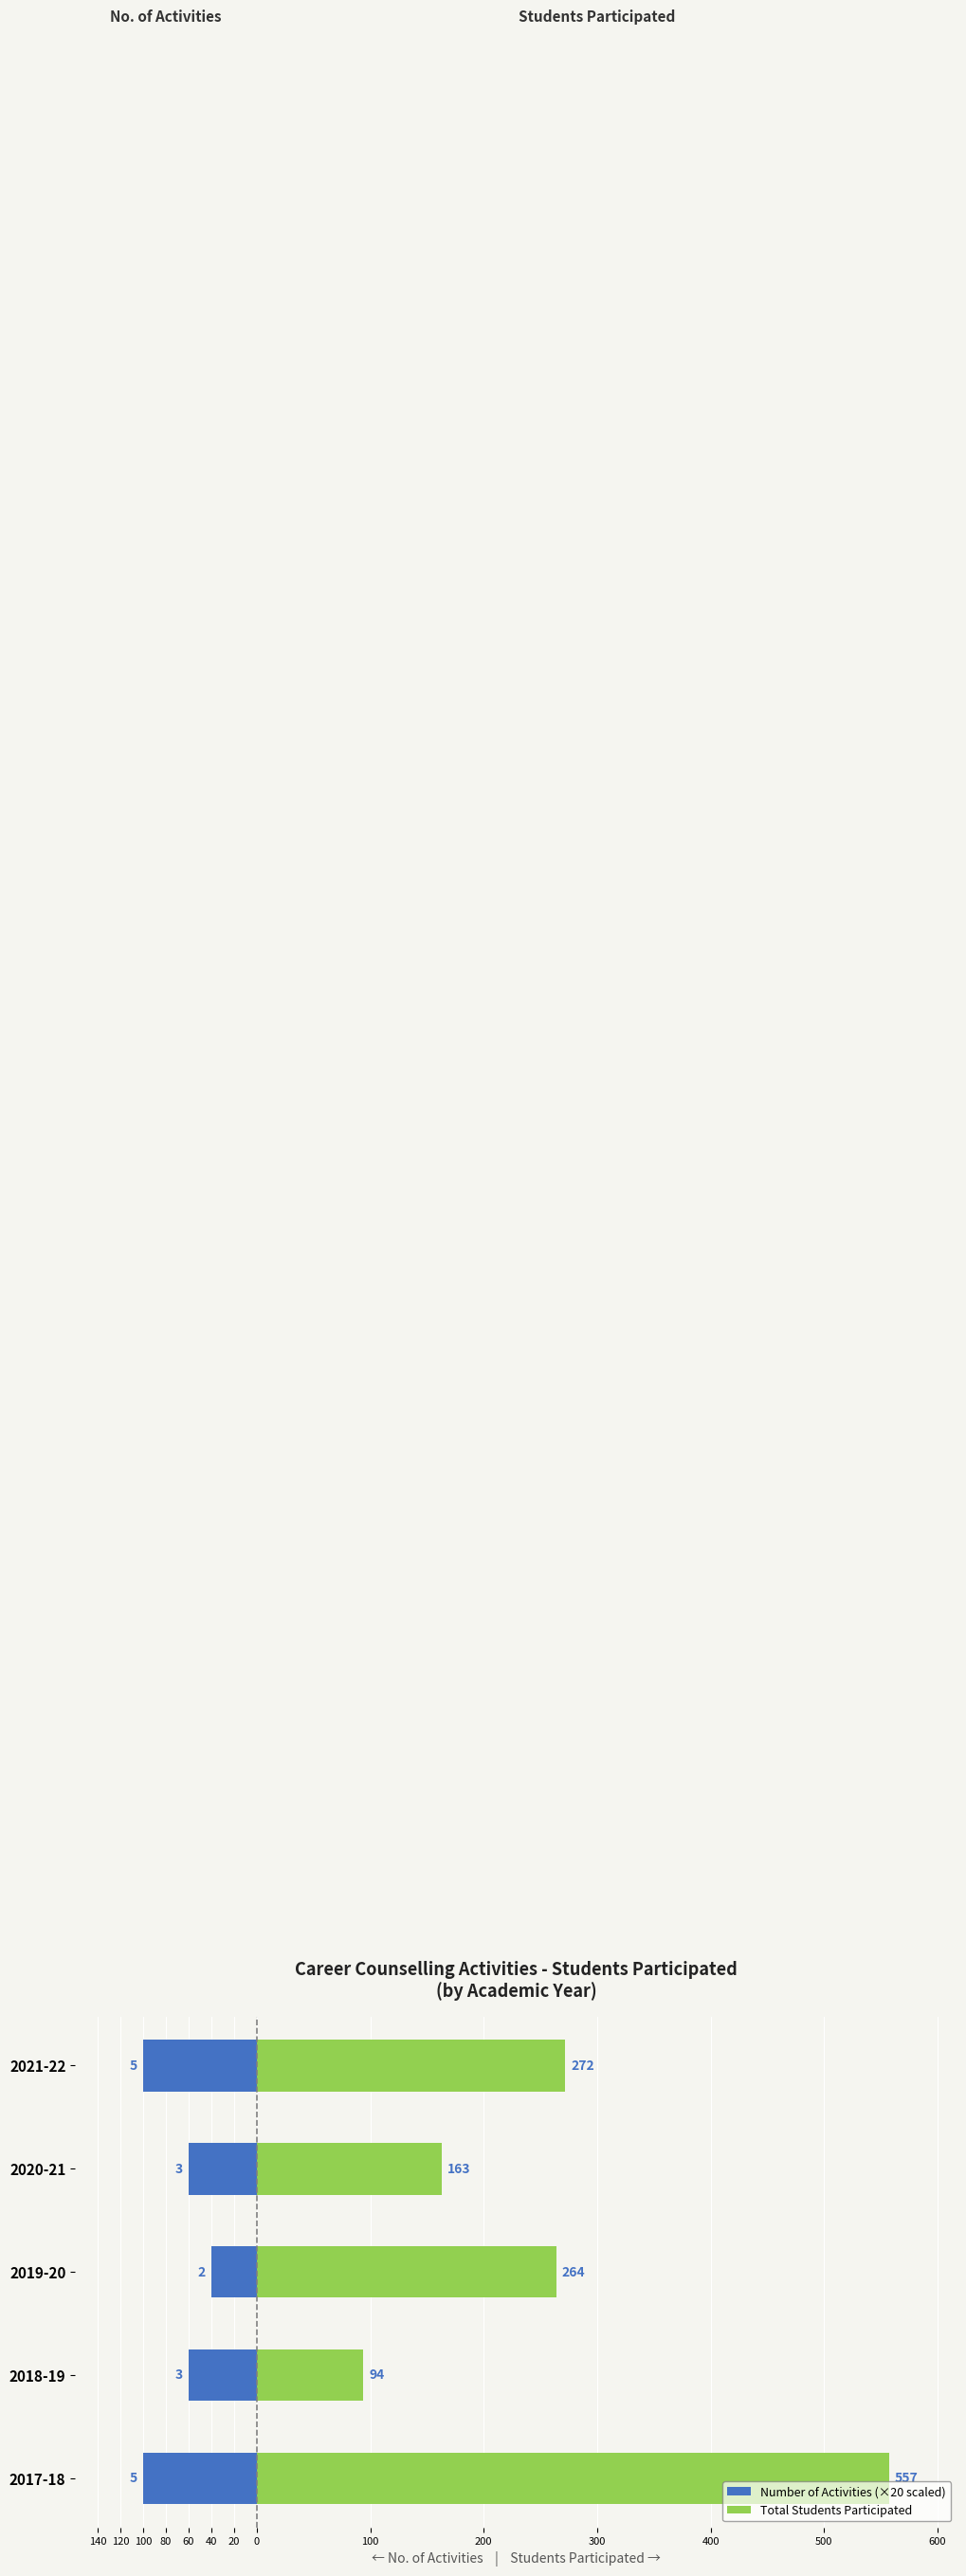

How many data points in Number of Activities (×20 scaled) are less than -60?

2